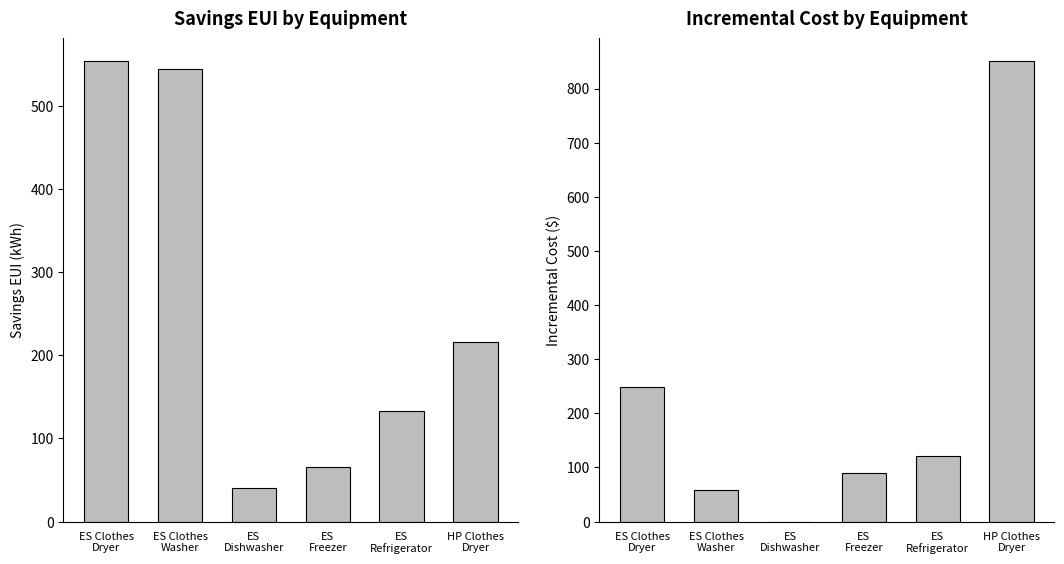

At which category is the sum across all series the highest?

HP Clothes
Dryer